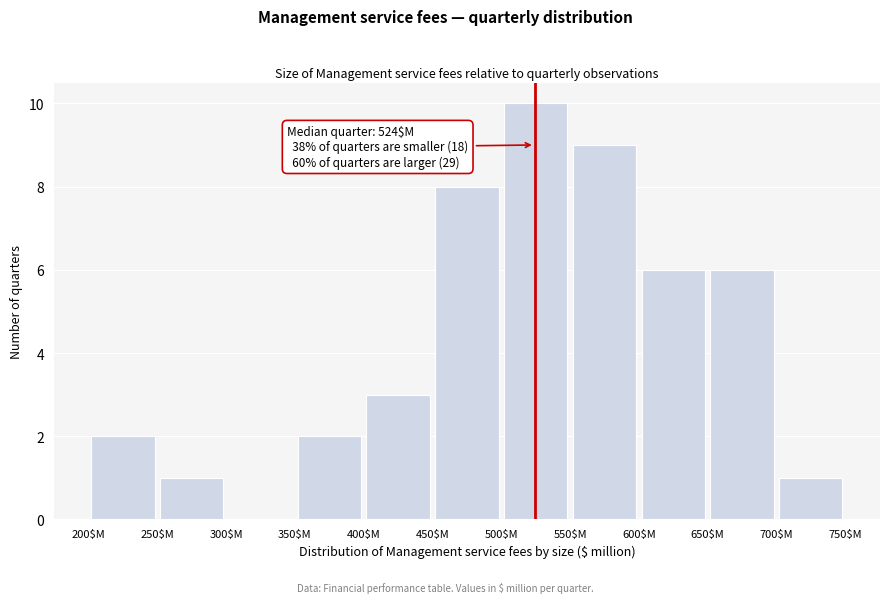

Which range on the x-axis has the tallest bar?

500 to 550